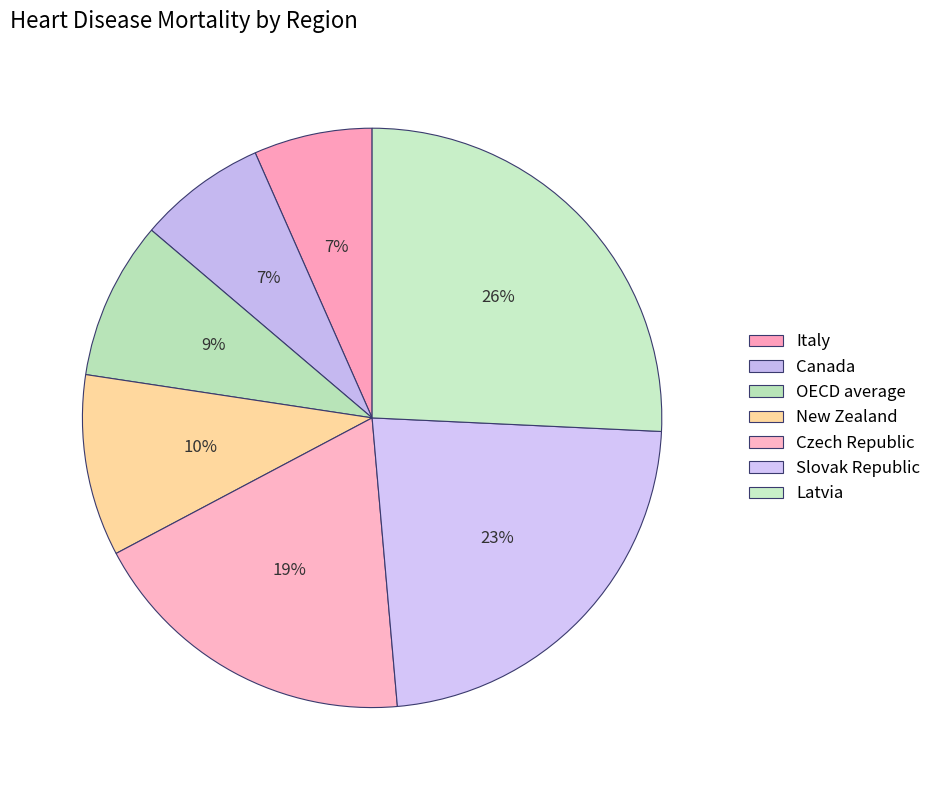

How many segments does this pie chart have?

7